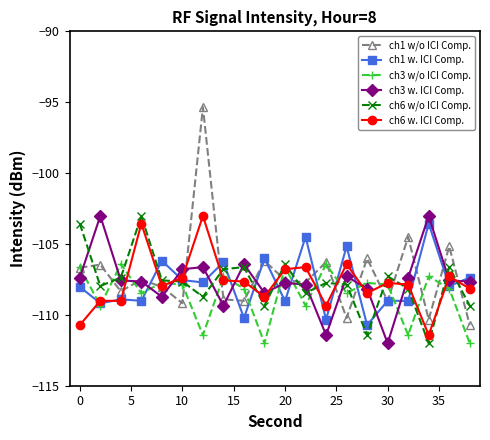

How many intersections are there between ch3 w. ICI Comp. and ch3 w/o ICI Comp.?

13